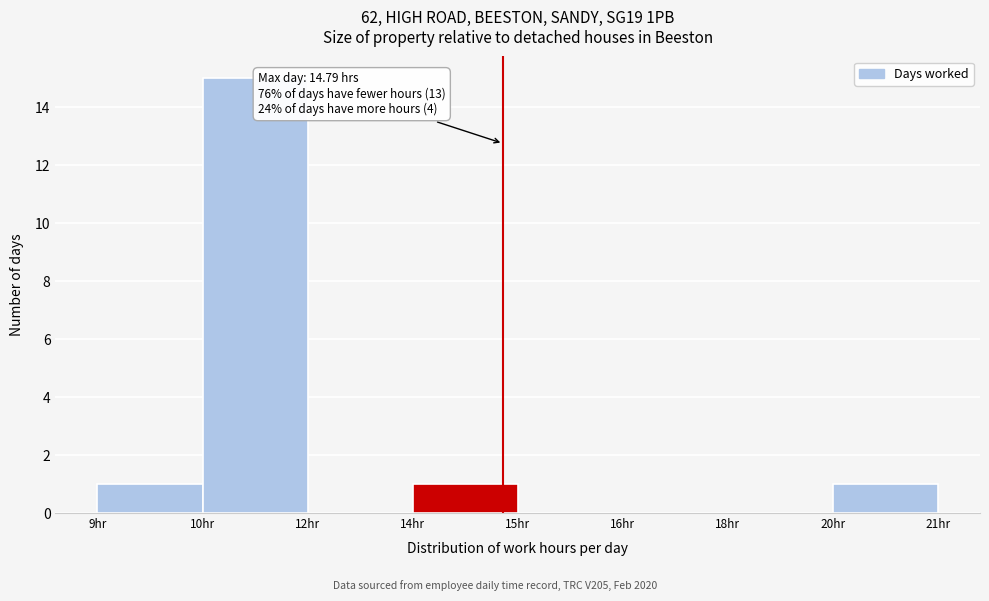

Reading left to right, transcribe all the data shown in this chart.

9hr=1	10hr=15	12hr=0	14hr=1	15hr=0	16hr=0	18hr=0	20hr=1